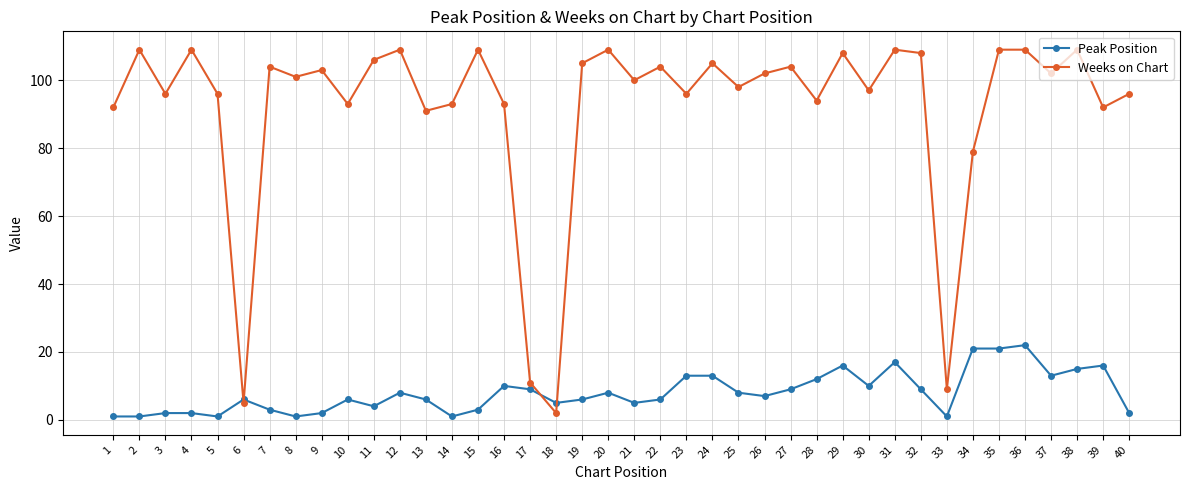

Does the chart display data point markers on the line(s)?

Yes